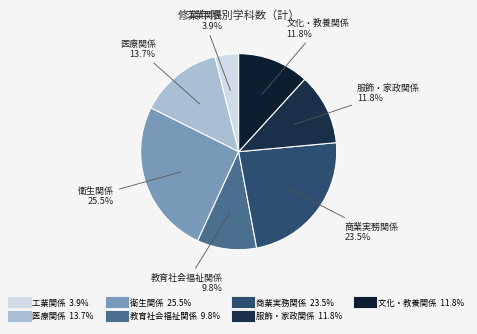

What is the smallest slice in the pie chart?

工業関係